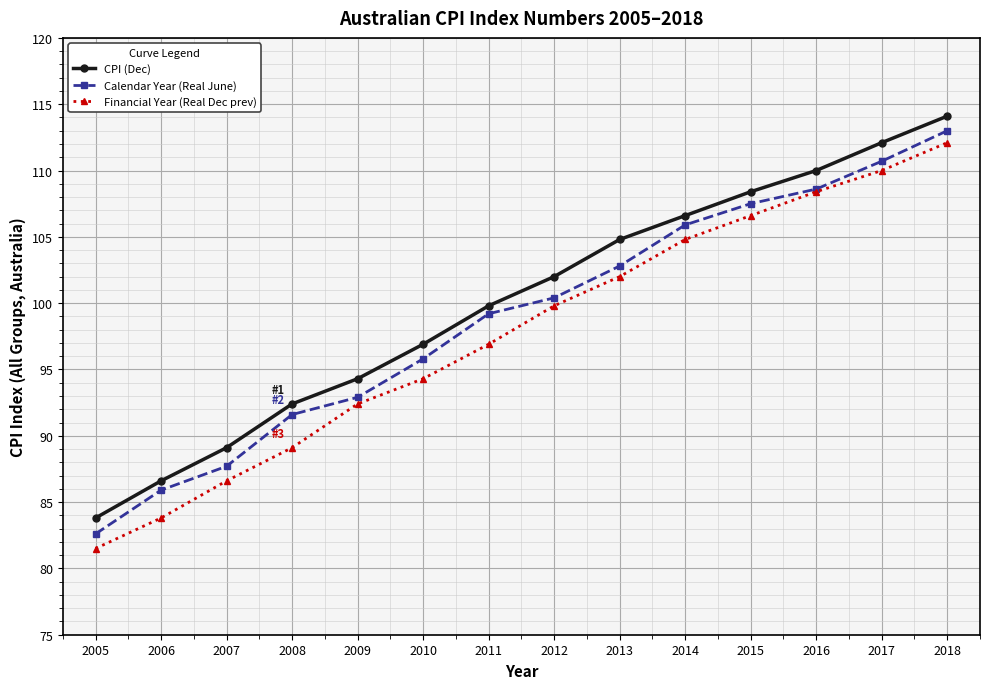

Reading right to left, extract all data points from this chart.

CPI (Dec): 2018=114.1	2017=112.1	2016=110.0	2015=108.4	2014=106.6	2013=104.8	2012=102.0	2011=99.8	2010=96.9	2009=94.3	2008=92.4	2007=89.1	2006=86.6	2005=83.8
Calendar Year (Real June): 2018=113.0	2017=110.7	2016=108.6	2015=107.5	2014=105.9	2013=102.8	2012=100.4	2011=99.2	2010=95.8	2009=92.9	2008=91.6	2007=87.7	2006=85.9	2005=82.6
Financial Year (Real Dec prev): 2018=112.1	2017=110.0	2016=108.4	2015=106.6	2014=104.8	2013=102.0	2012=99.8	2011=96.9	2010=94.3	2009=92.4	2008=89.1	2007=86.6	2006=83.8	2005=81.5